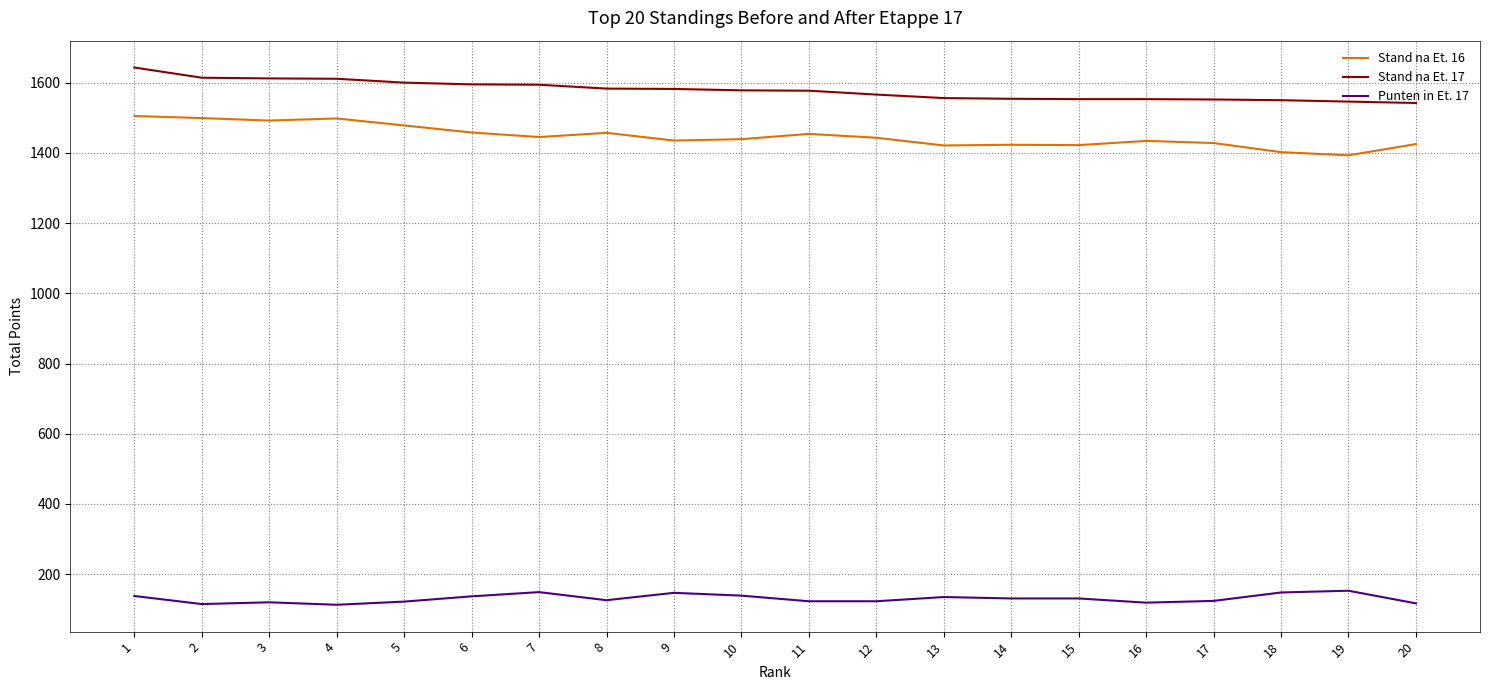

What is the total value across all series at 5?

3200